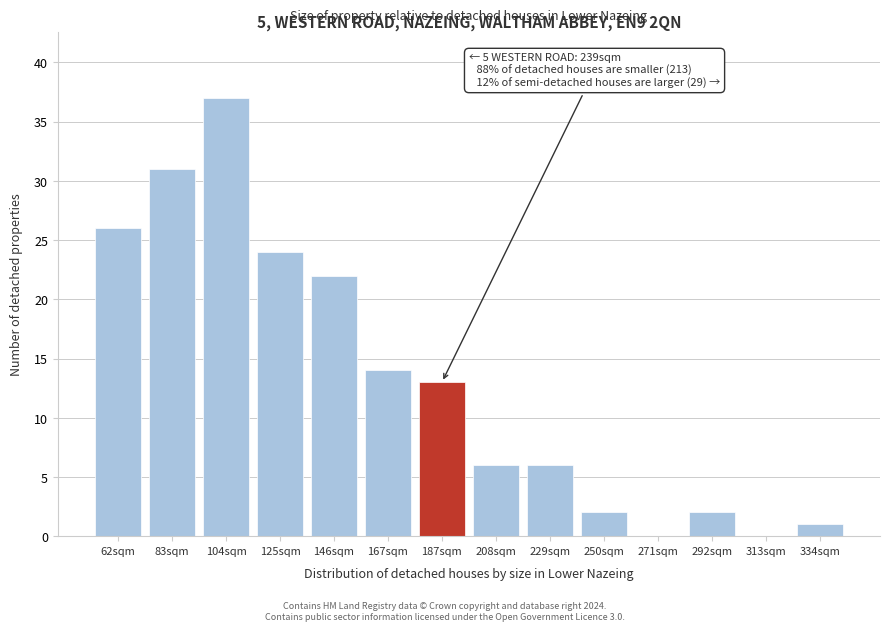

Reading left to right, what are all the values shown in this chart?

62sqm=26	83sqm=31	104sqm=37	125sqm=24	146sqm=22	167sqm=14	187sqm=13	208sqm=6	229sqm=6	250sqm=2	271sqm=0	292sqm=2	313sqm=0	334sqm=1